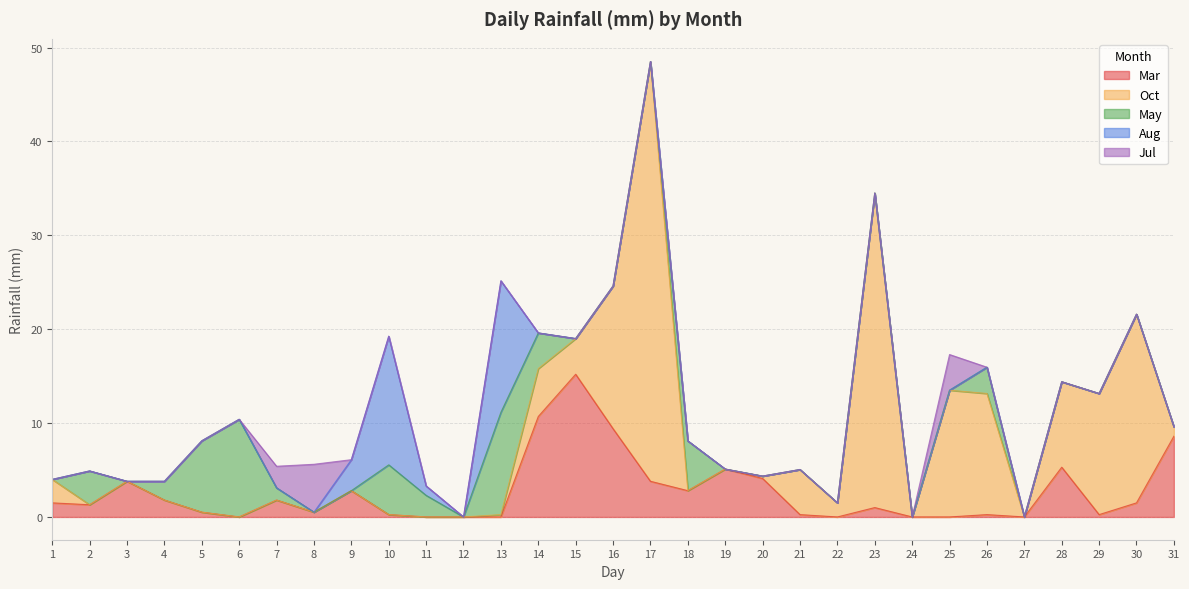

Where is the first local maximum for Oct?

14